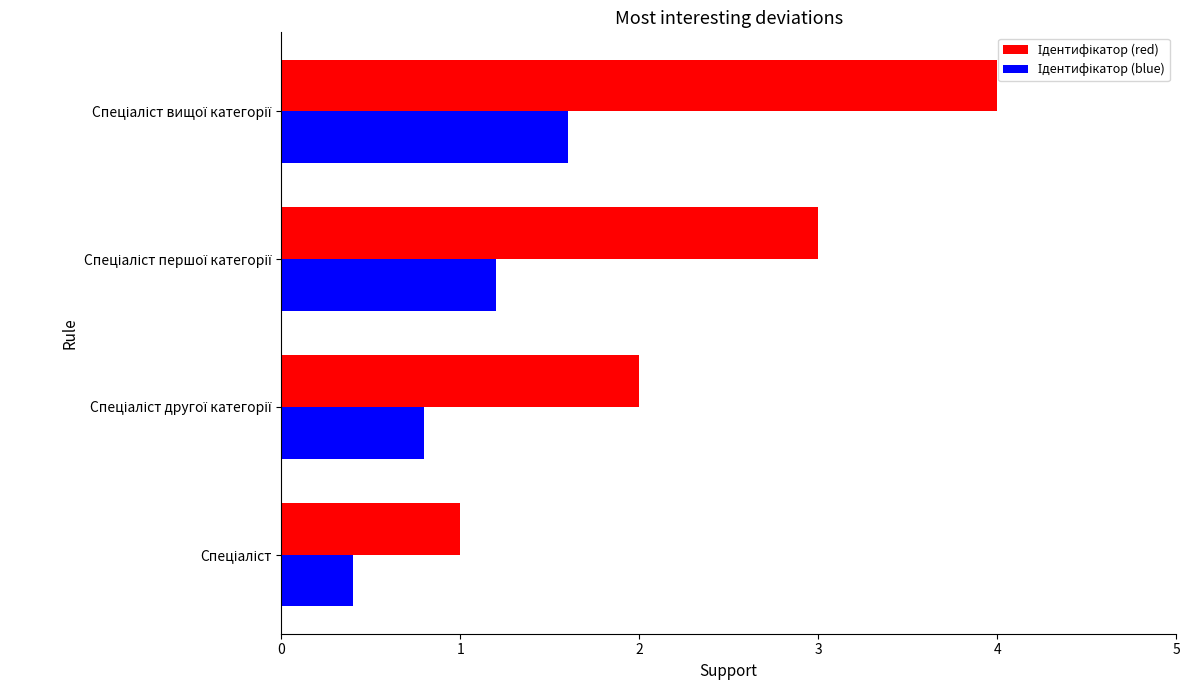

How many data points does each series have?

4